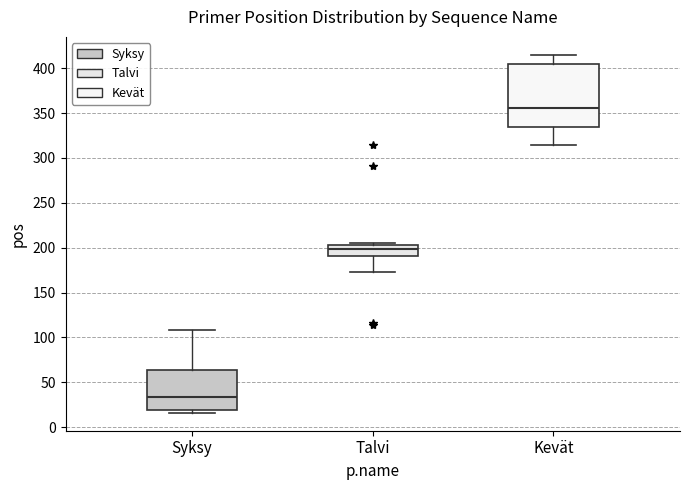

Reading left to right, read every box against the y-axis: the position of its median line, the range the box covers, and the ends of its whiskers. The values are not printed on the chart, so give them approximately, as read against the axis.

Syksy: median 35, box 20 to 65, whiskers 15 to 110
Talvi: median 200, box 190 to 205, whiskers 175 to 205 (just above the box's upper edge)
Kevät: median 355, box 335 to 405, whiskers 315 to 415